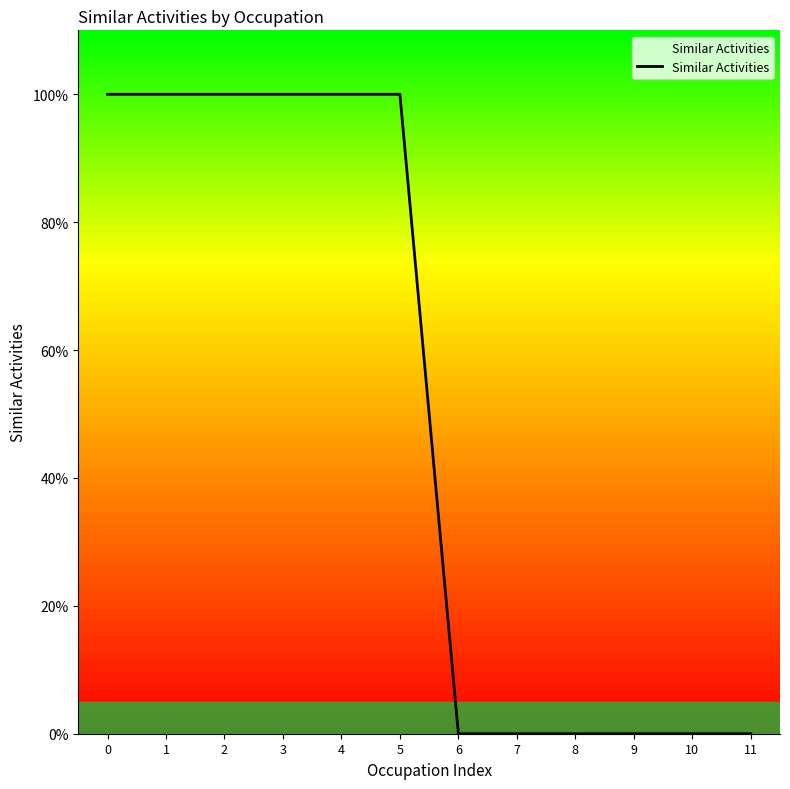

What is the value of the 4th point from the left?

1